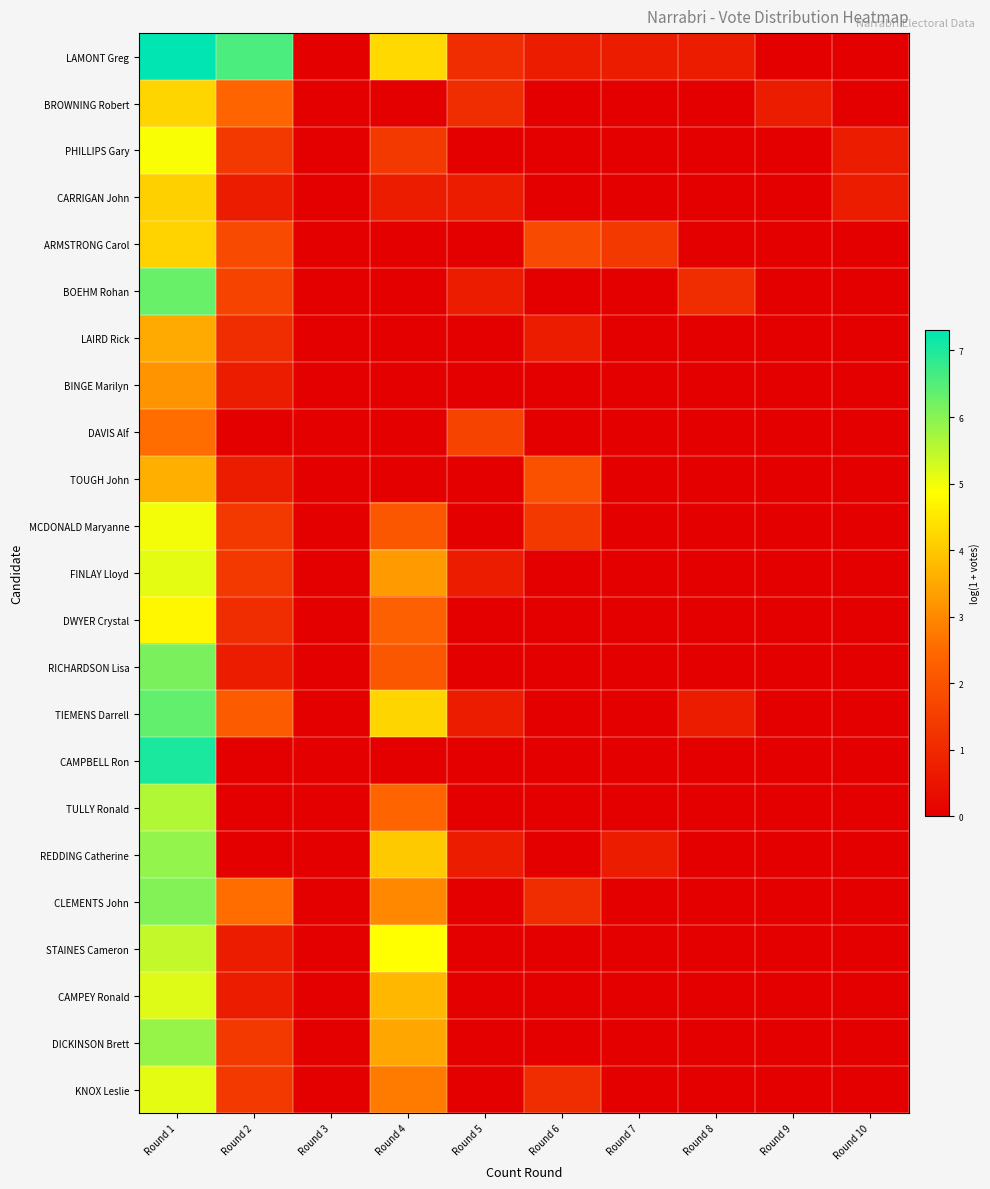

Rank the series by their maximum value, from highest to lowest.

LAMONT Greg, CAMPBELL Ron, TIEMENS Darrell, BOEHM Rohan, RICHARDSON Lisa, CLEMENTS John, REDDING Catherine, DICKINSON Brett, TULLY Ronald, STAINES Cameron, CAMPEY Ronald, FINLAY Lloyd, KNOX Leslie, MCDONALD Maryanne, PHILLIPS Gary, DWYER Crystal, BROWNING Robert, ARMSTRONG Carol, CARRIGAN John, TOUGH John, LAIRD Rick, BINGE Marilyn, DAVIS Alf